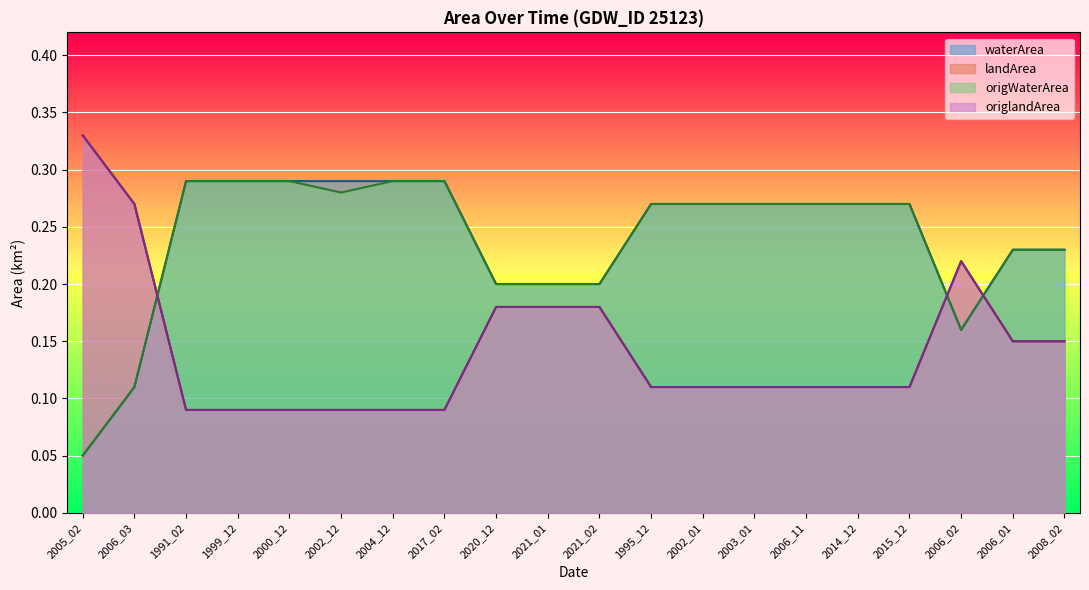

The value of waterArea at 2006_03 is 0.1. True or false?

False